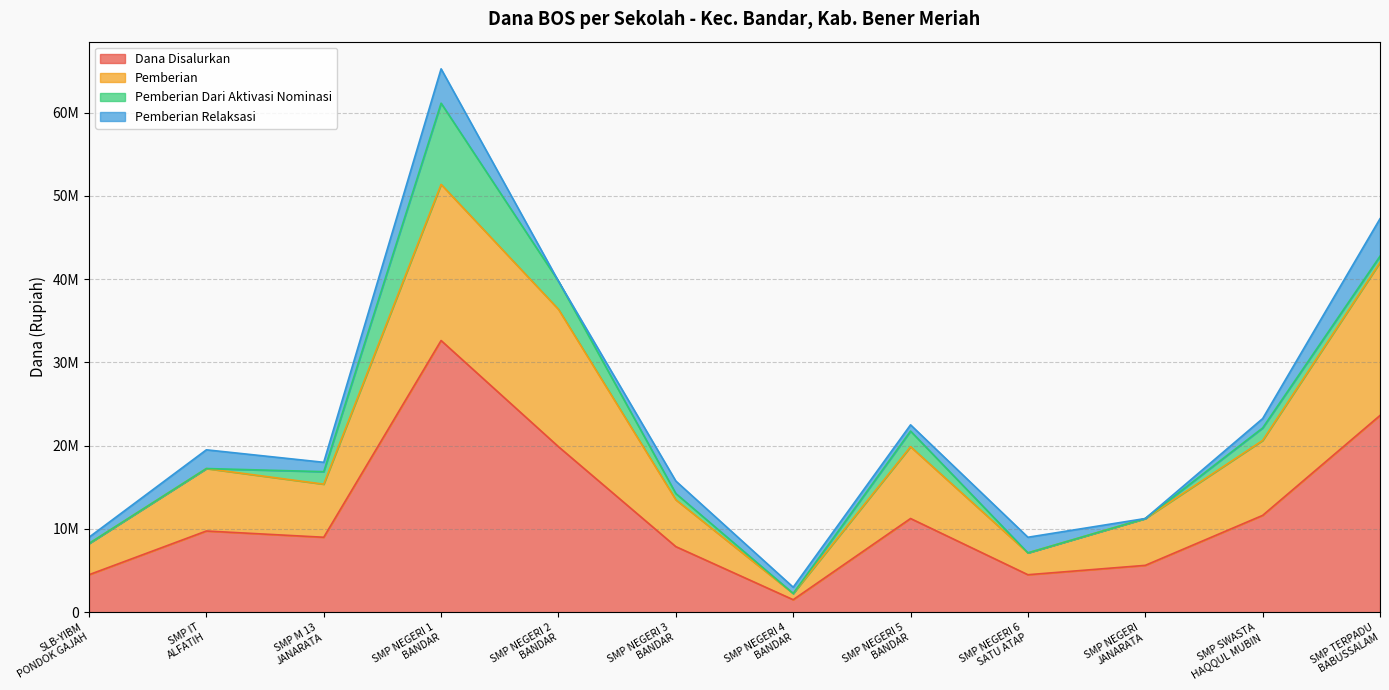

The Pemberian series shows 14929467 at SMP TERPADU
BABUSSALAM. True or false?

False